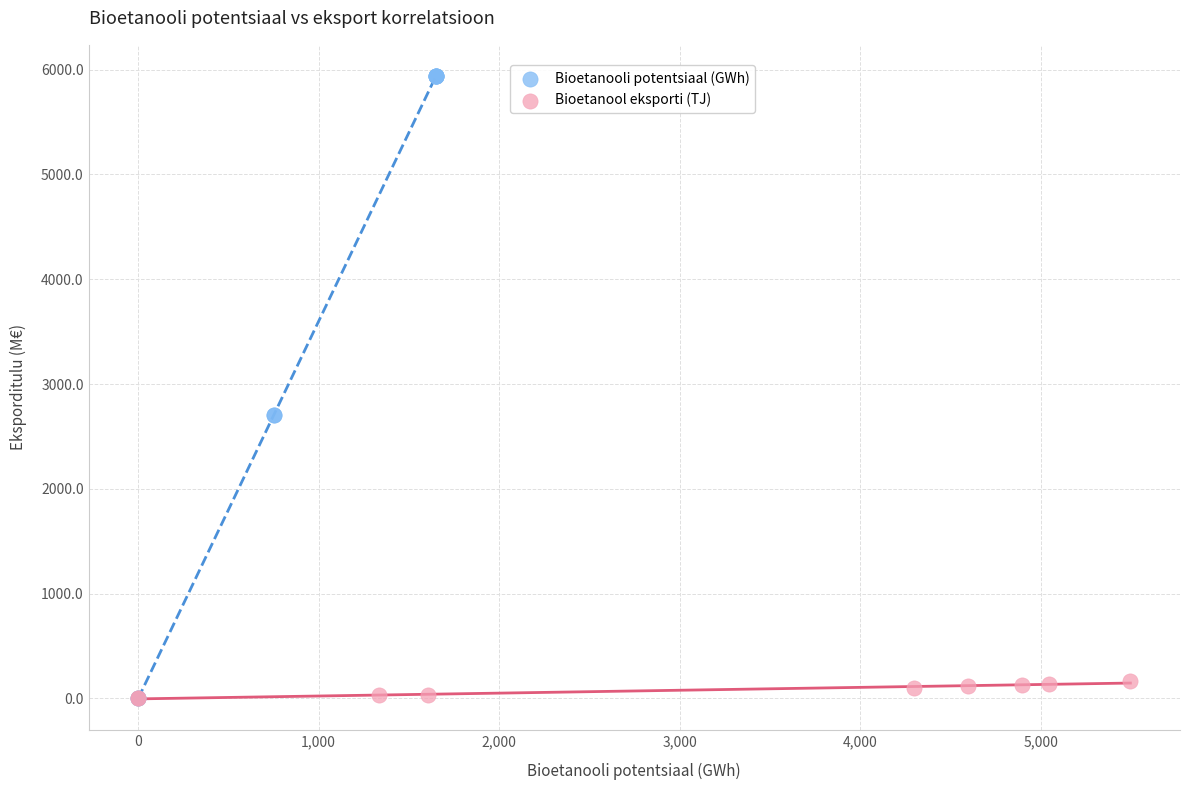

Which series reaches the maximum Y coordinate?

Bioetanooli potentsiaal (GWh)